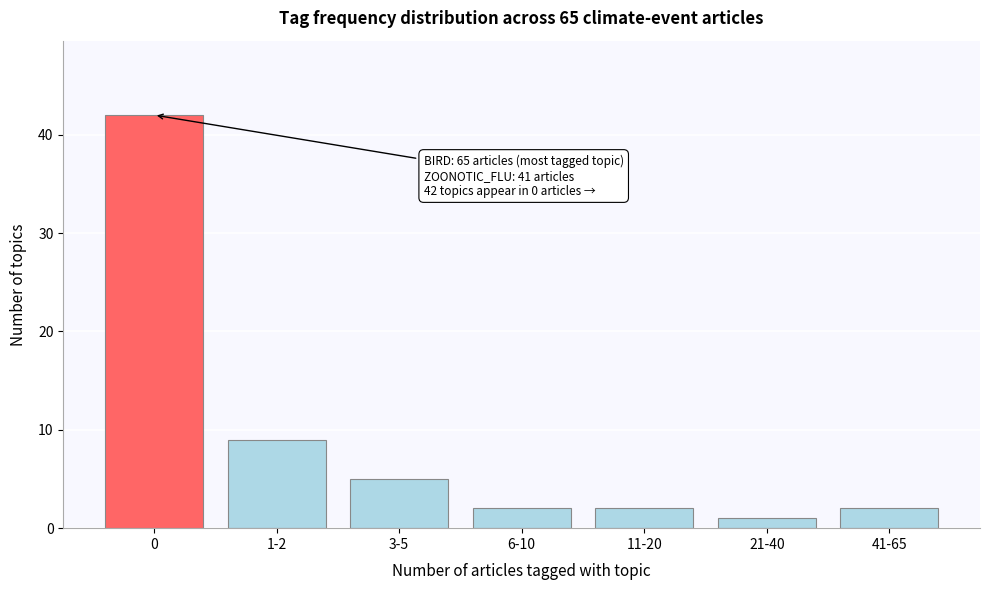

Reading right to left, extract all data points from this chart.

41-65=2	21-40=1	11-20=2	6-10=2	3-5=5	1-2=9	0=42